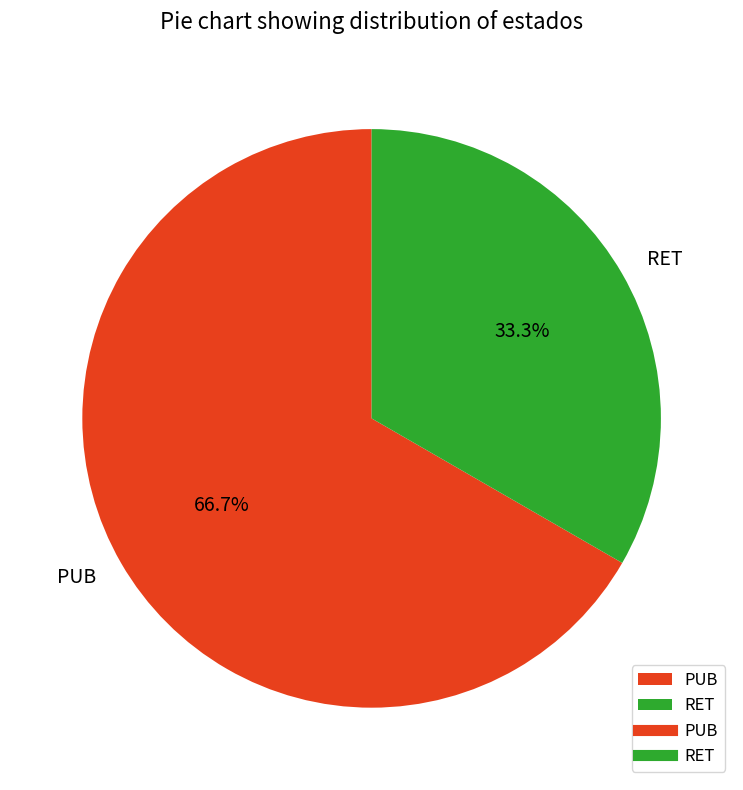

What portion of the pie excludes RET?

66.7%